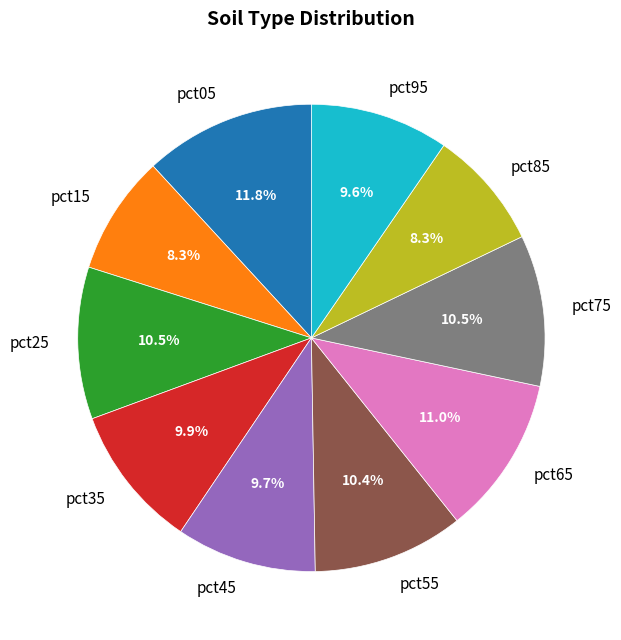

To the nearest percent, what percentage of the pie is pct65?

11%